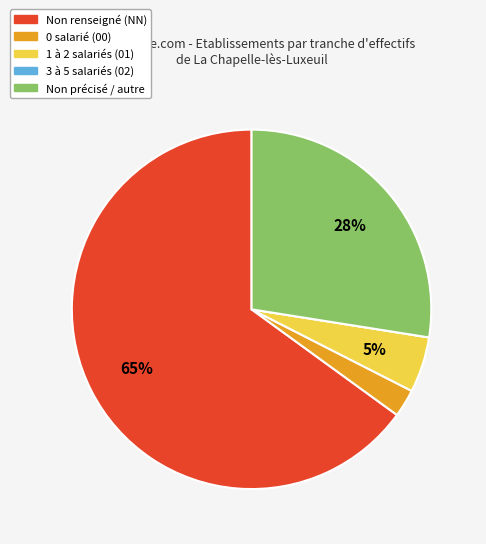

To the nearest percent, what is the difference between the largest and smallest slice percentages?

65%